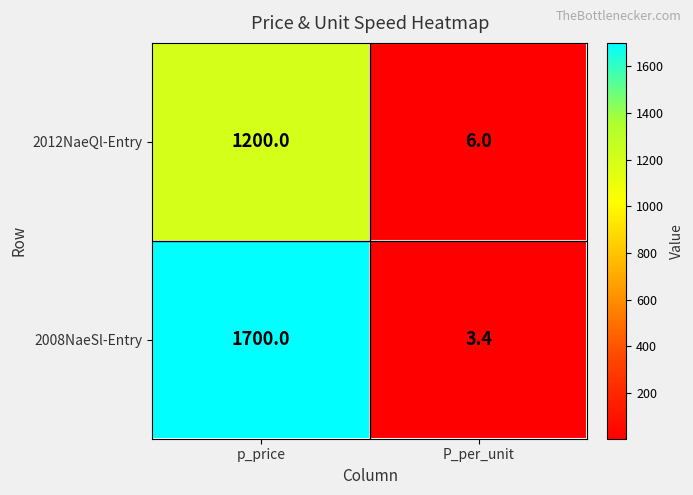

Between p_price and P_per_unit, which series saw the biggest shift?

2008NaeSl-Entry